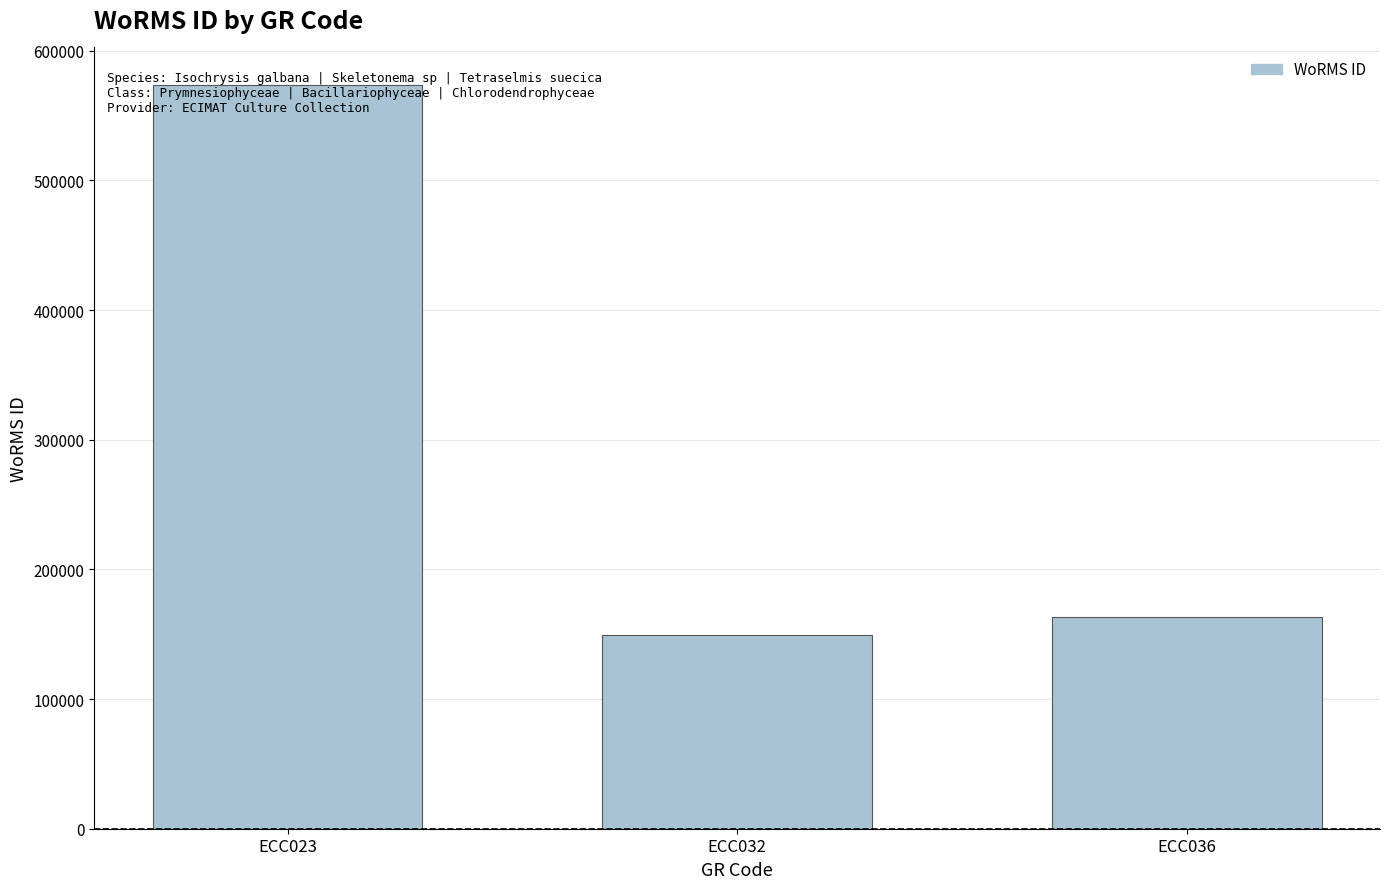

Is it true that the value at ECC036 is 163447?

True